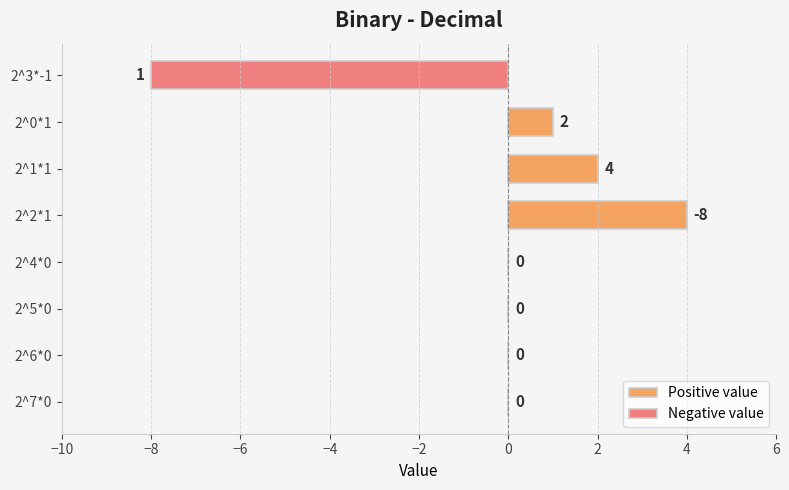

What is the sum of all Positive value values?

7